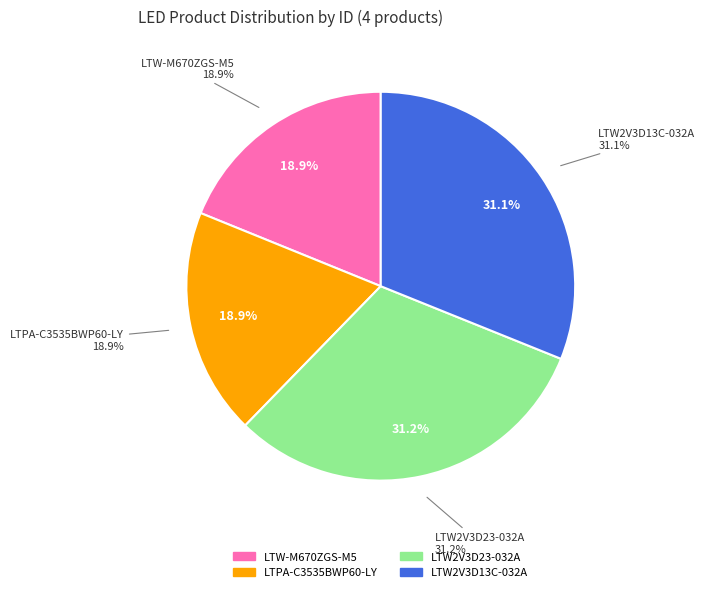

What percentage is the LTW2V3D23-032A ver P002 (002) slice, to the nearest percent?

31%